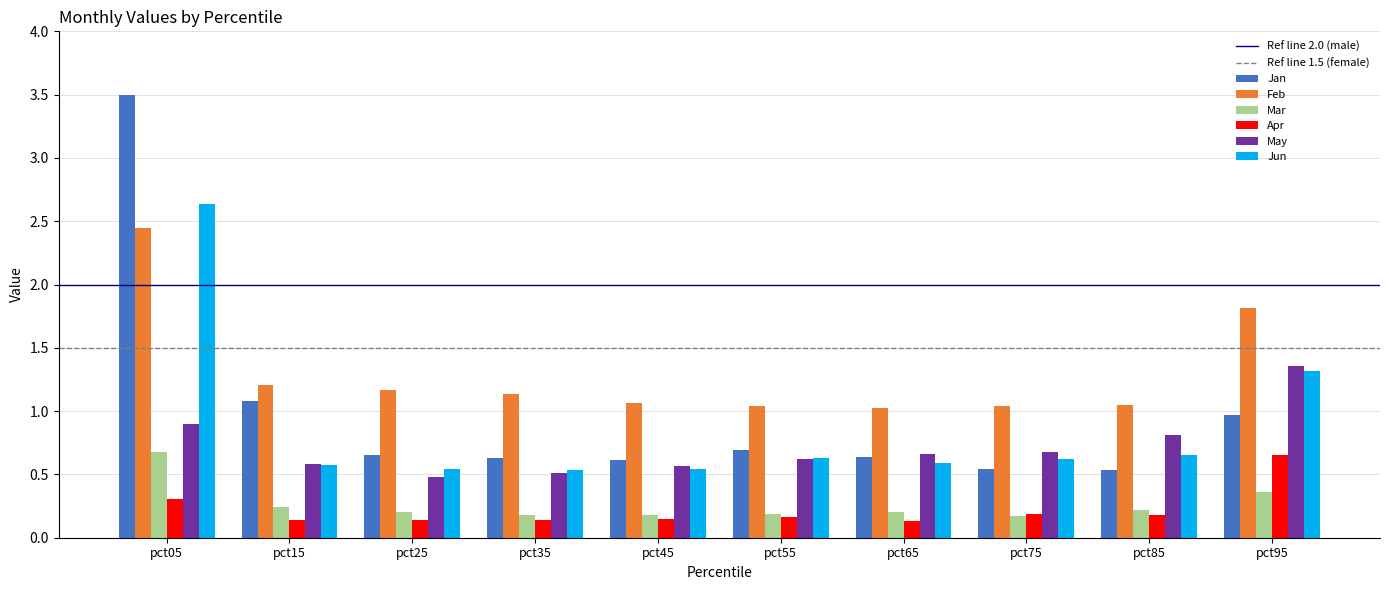

What is the greatest value displayed?

3.5